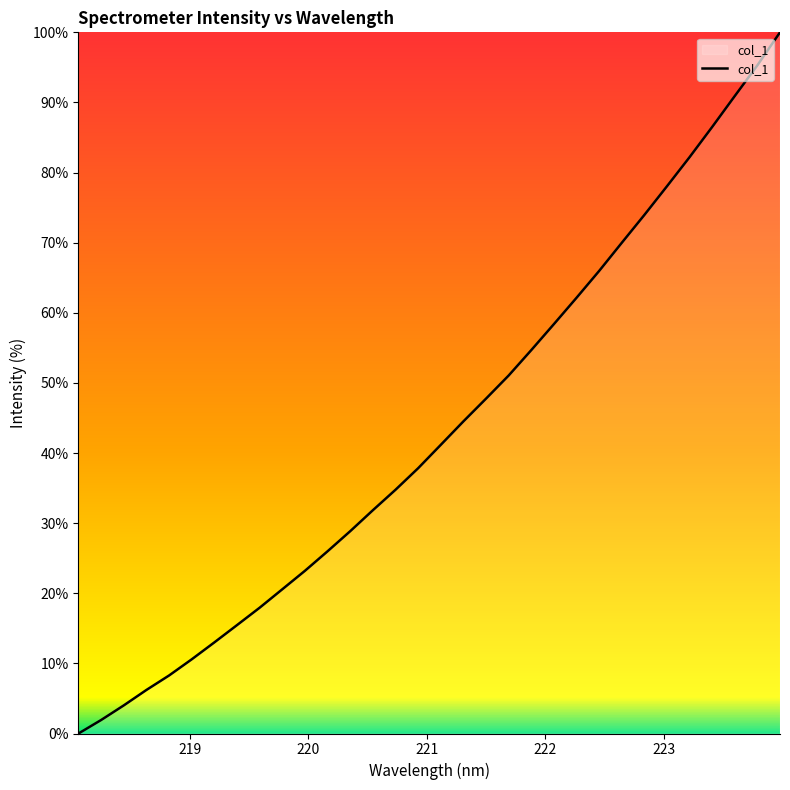

What is the maximum value shown in the chart?

100.0